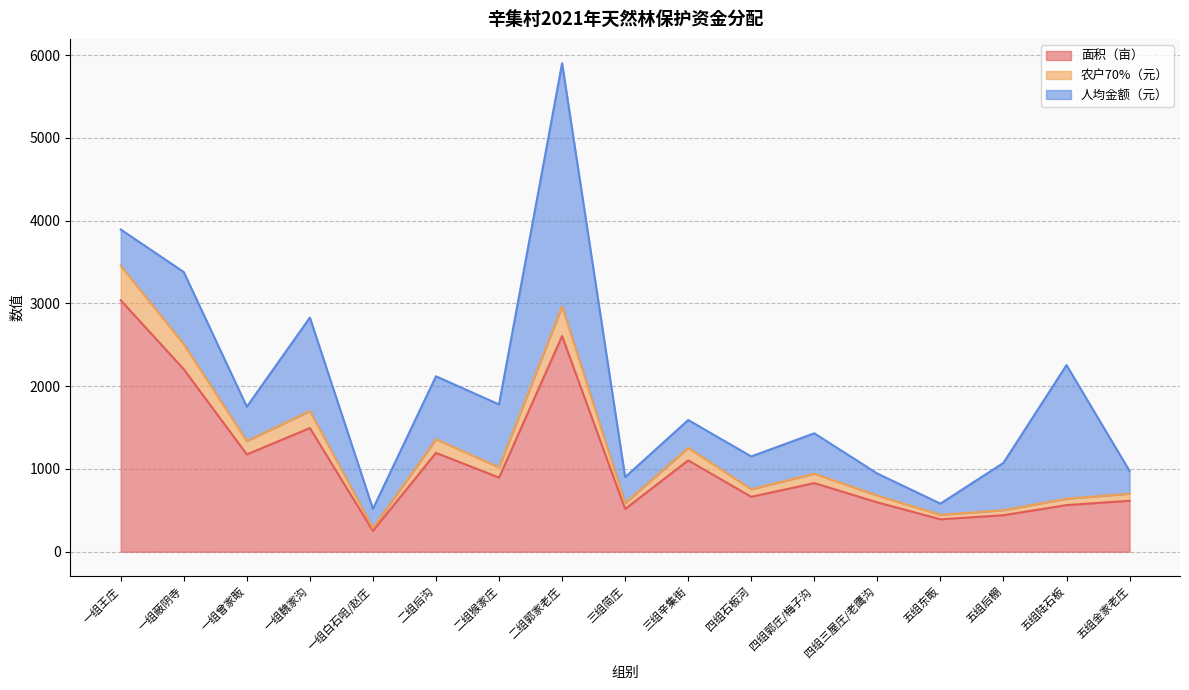

The 农户70%（元） series shows 178.1 at 五组东畈. True or false?

False